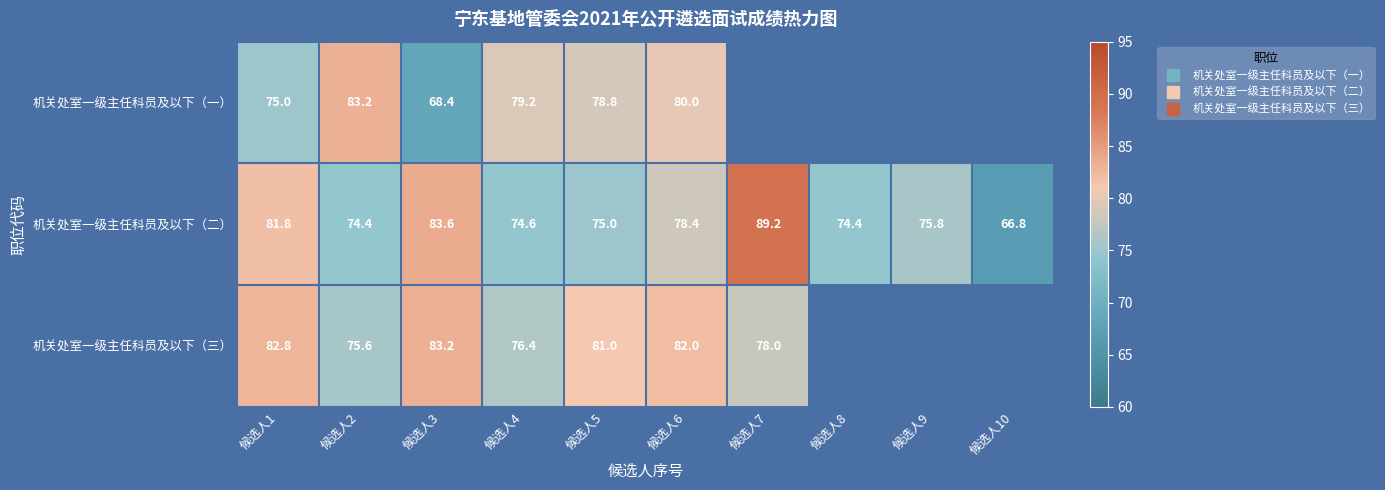

What is the greatest value displayed?

89.2